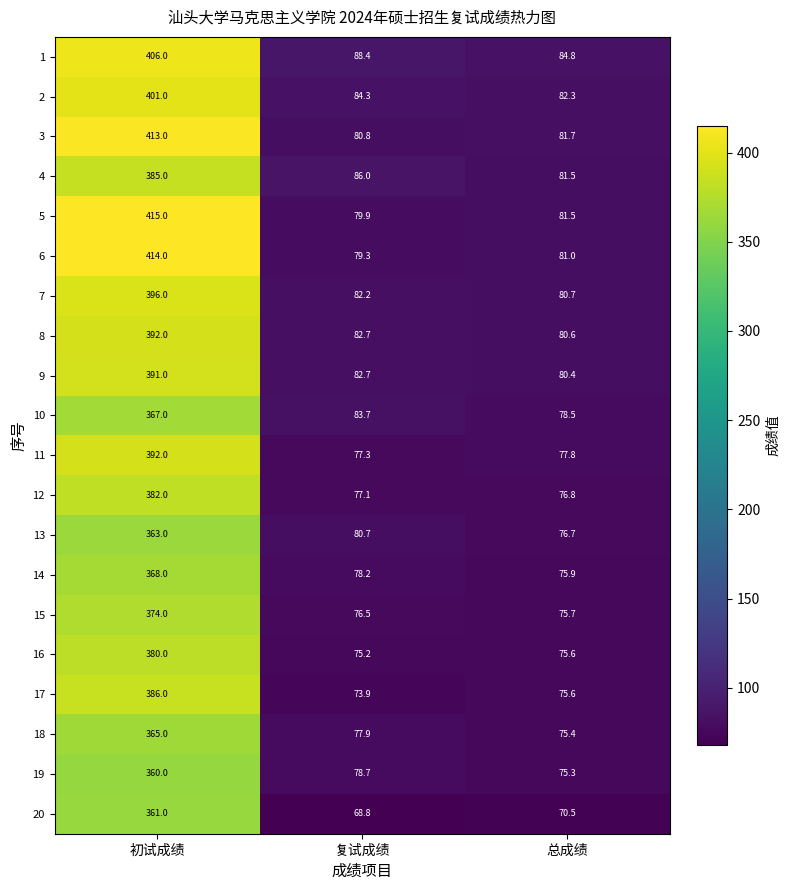

Between 初试成绩 and 复试成绩, which series saw the biggest shift?

5